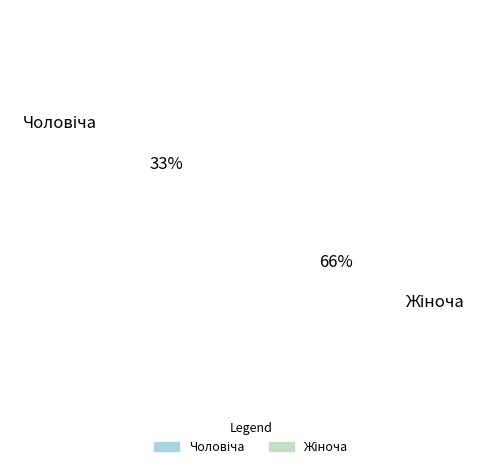

What percentage is the Жіноча slice, to the nearest percent?

67%